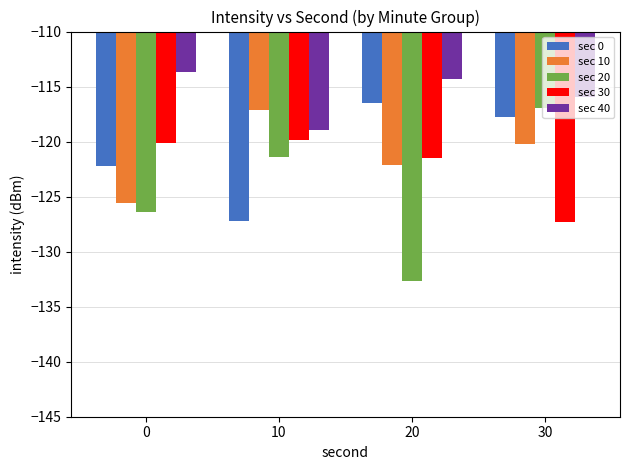

What is the minimum value shown in the chart?

-132.7